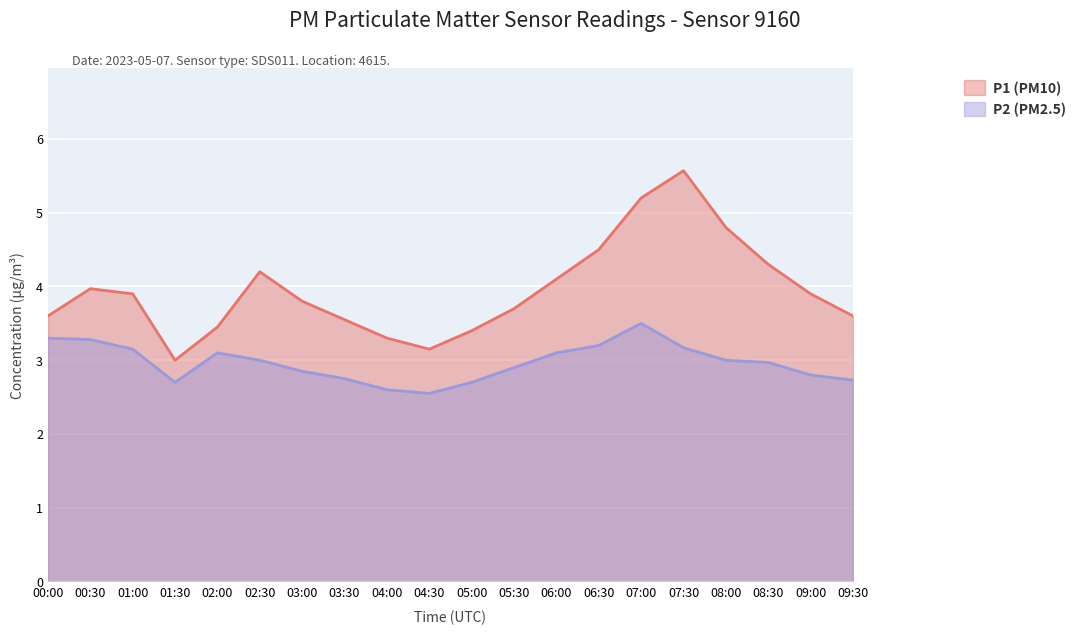

What is the label of the 13th point from the right?

03:30